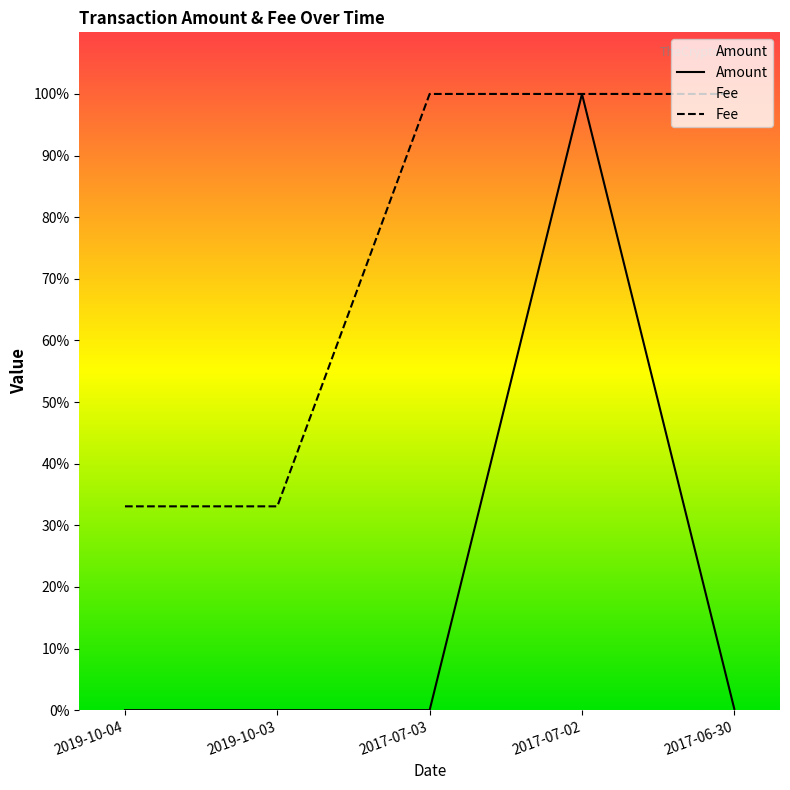

Which series has the largest total across all categories?

Fee